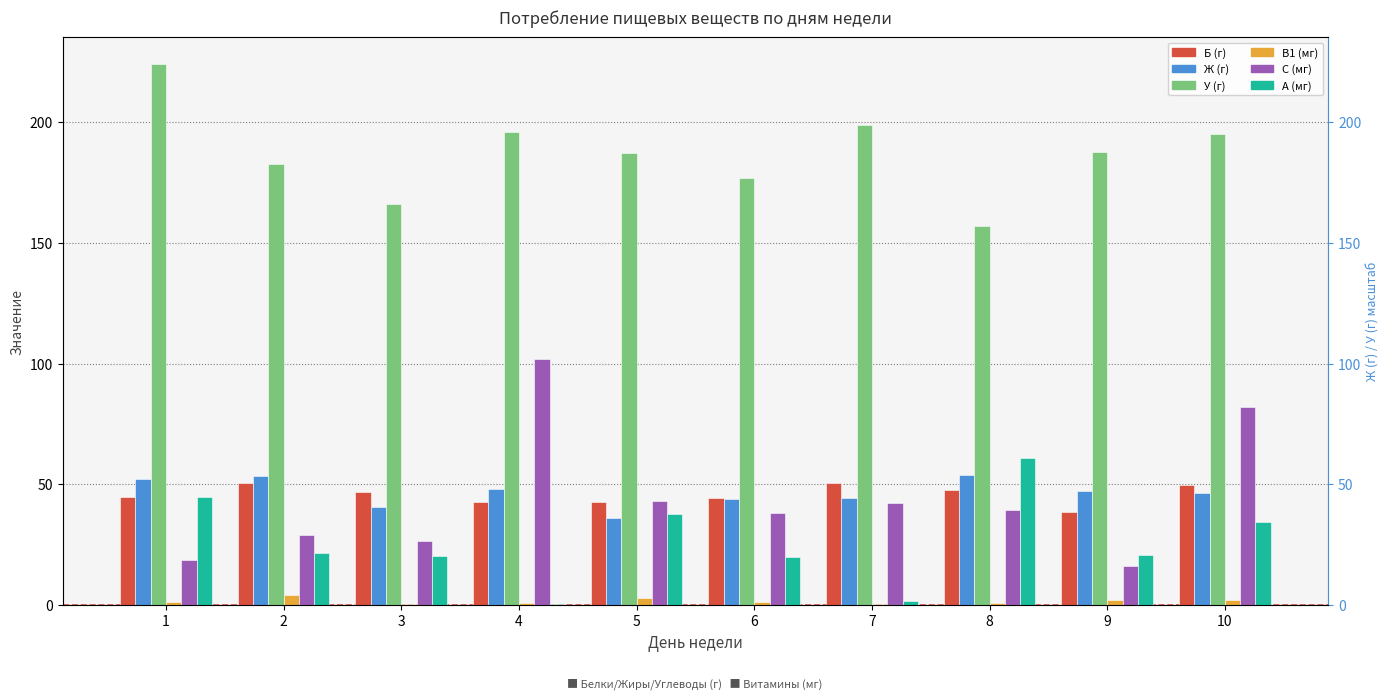

What is the difference between the highest and lowest values at 2?

178.1